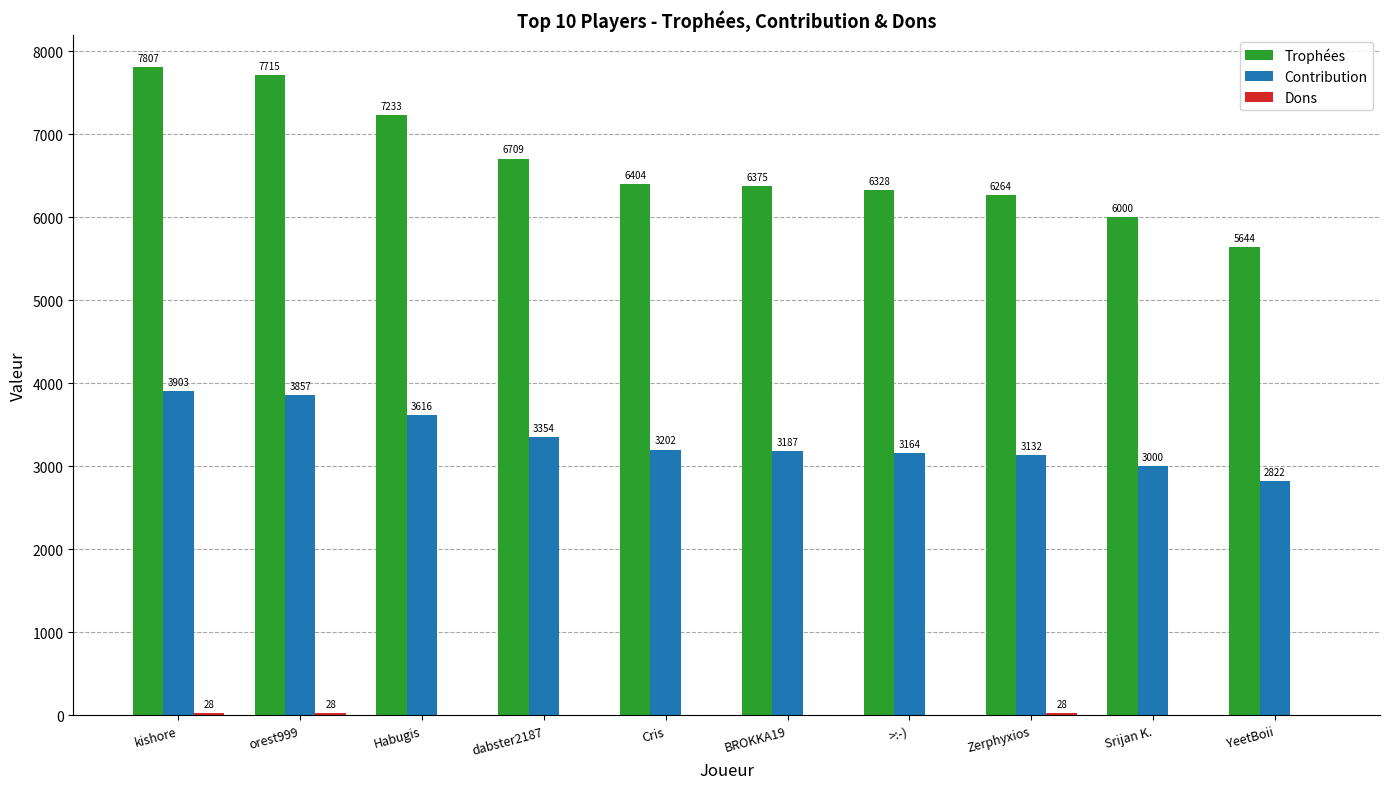

What is the greatest value displayed?

7807